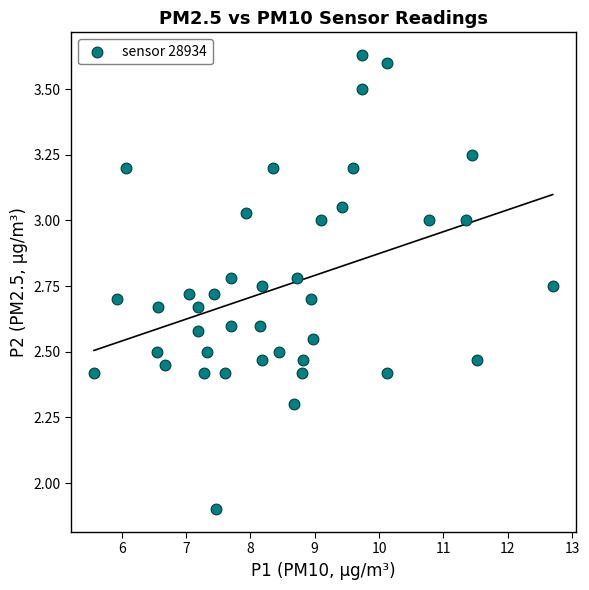

What is the range of X values (max minus min)?

7.1